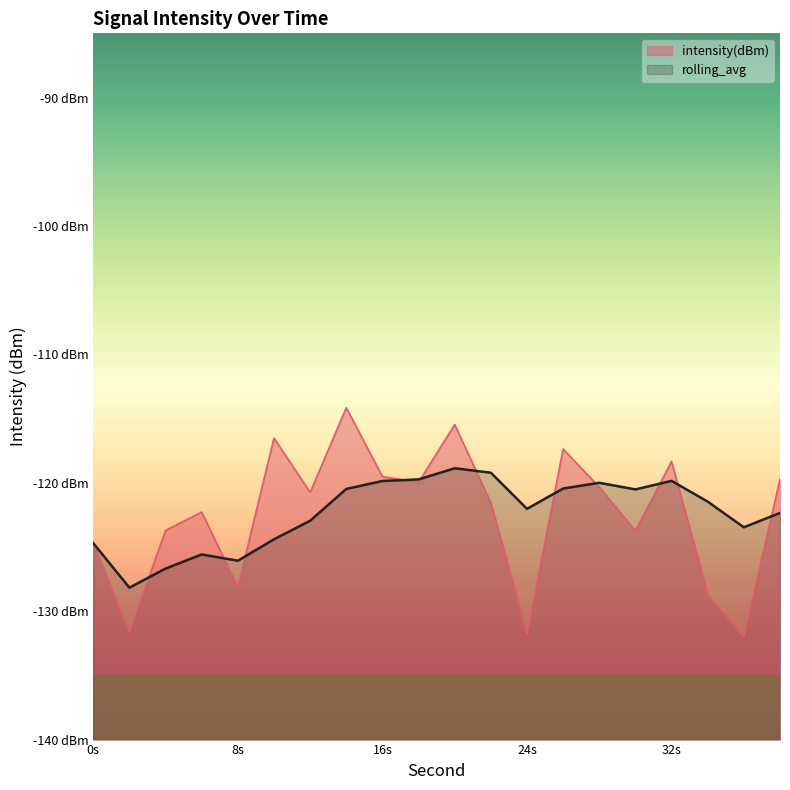

What is the difference between the highest and lowest values at 34?

7.2